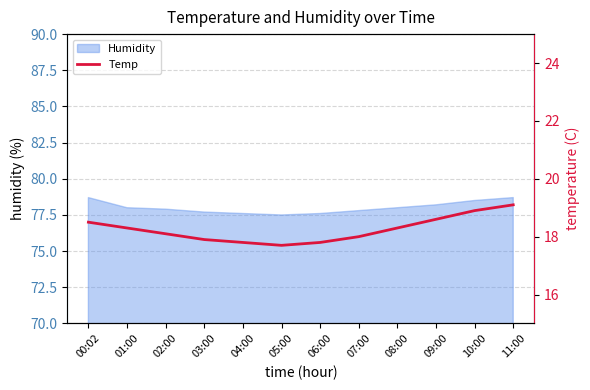

What is the ratio of the value at 06:00 to the value at 04:00?

1.0